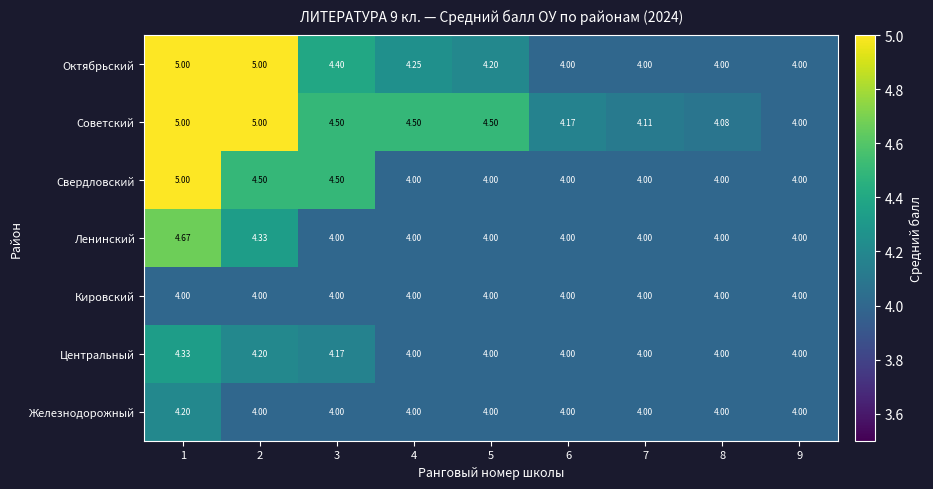

Is the value of Центральный at 2 greater than the value of Кировский at 4?

Yes